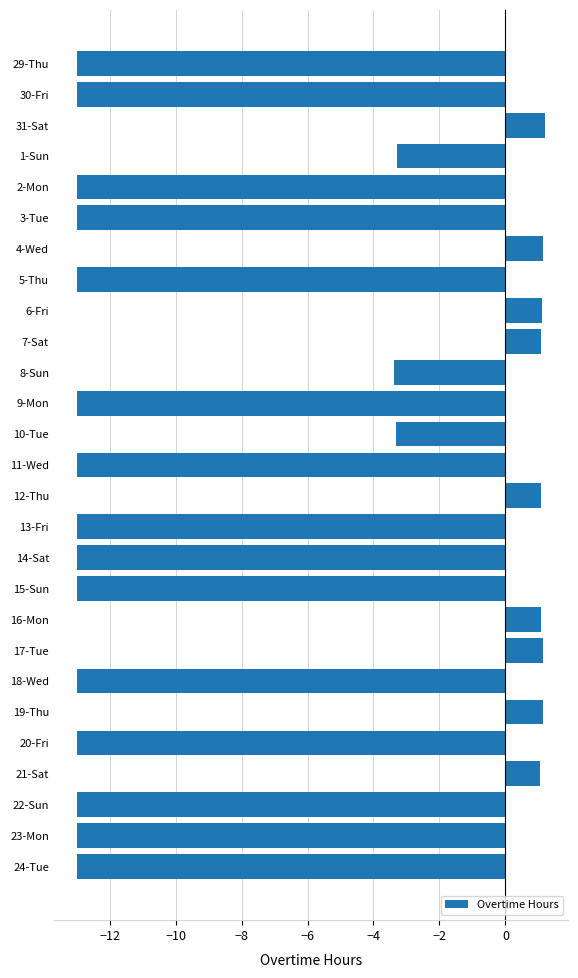

Count the number of data series in this chart.

1